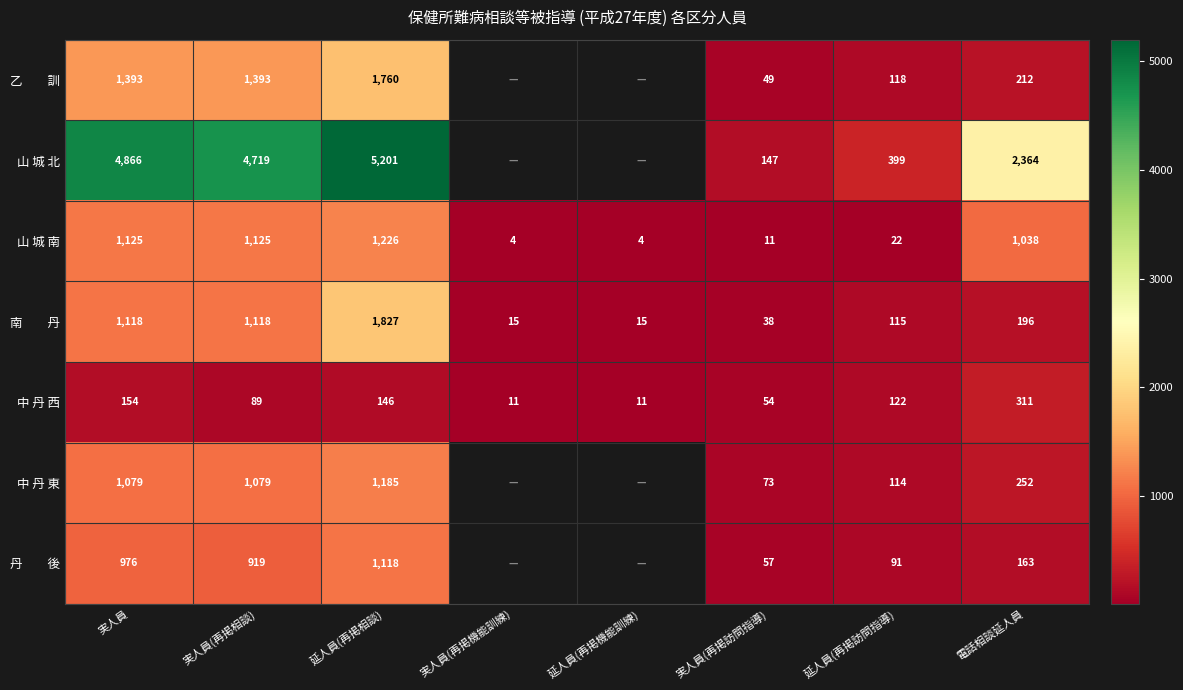

The 山 城 北 series shows 2826.7 at 実人員. True or false?

False